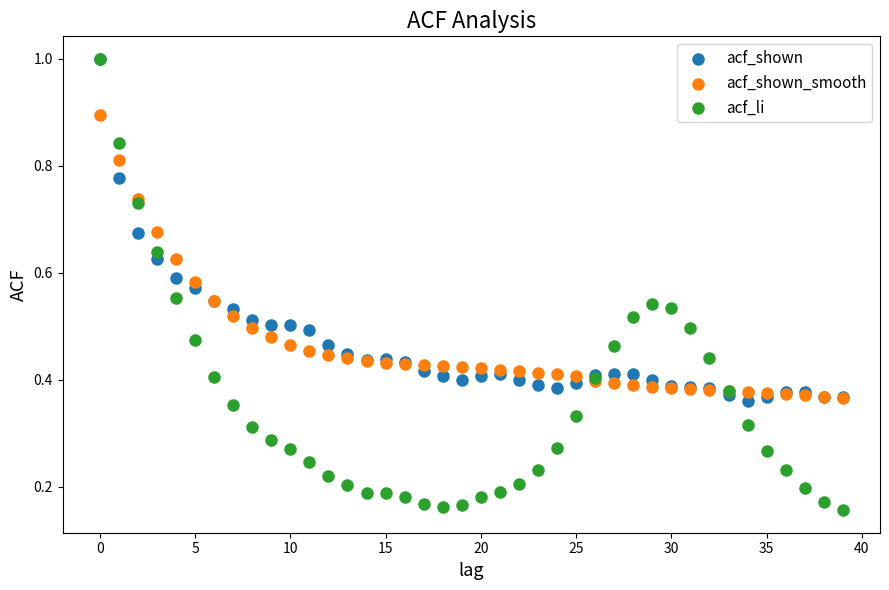

What are all the series names shown in the legend?

acf_shown, acf_shown_smooth, acf_li